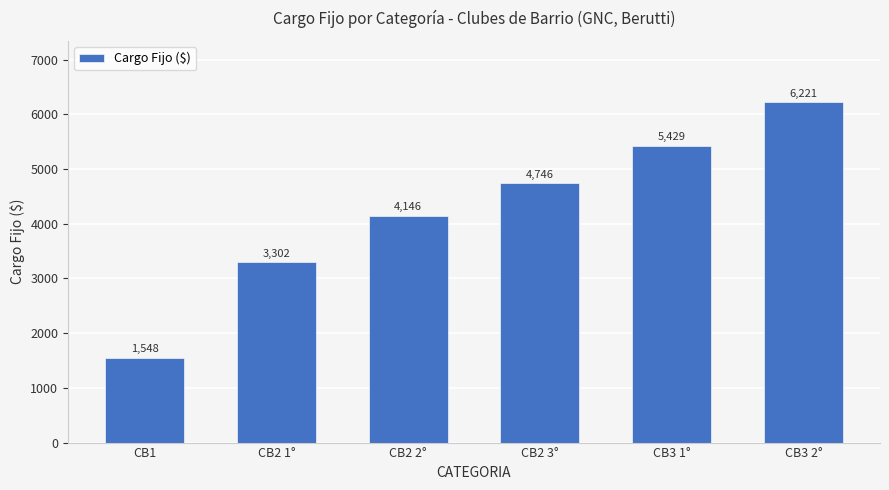

The chart shows a value of 4746.3 at CB2 3°. True or false?

True